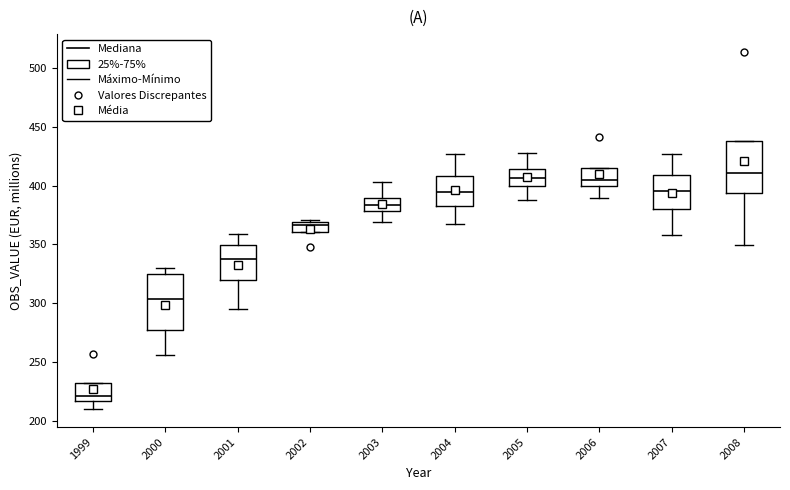

Where does the upper whisker of the box at x = 2001 end on the y-axis? The values are not printed on the chart, so give them approximately, as read against the axis.

360